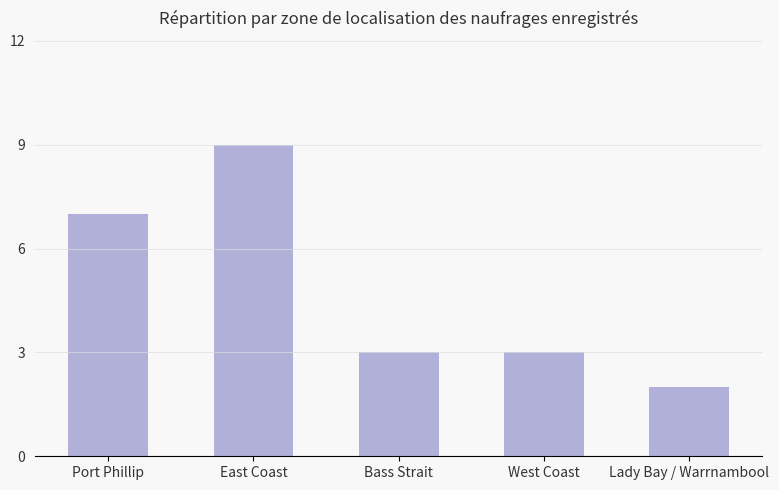

What is the sum of all values?

24